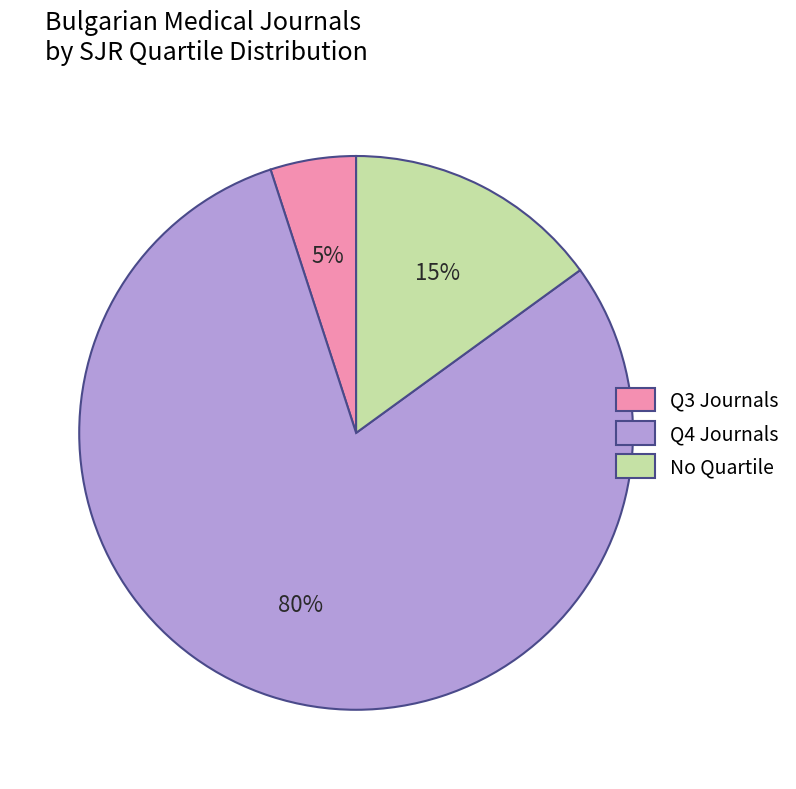

Between No Quartile and Q3 Journals, which is larger?

No Quartile